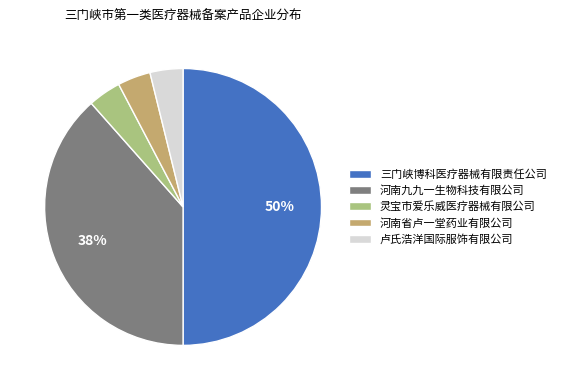

Combined, do 三门峡博科医疗器械有限责任公司 and 河南省卢一堂药业有限公司 account for over 50%?

Yes